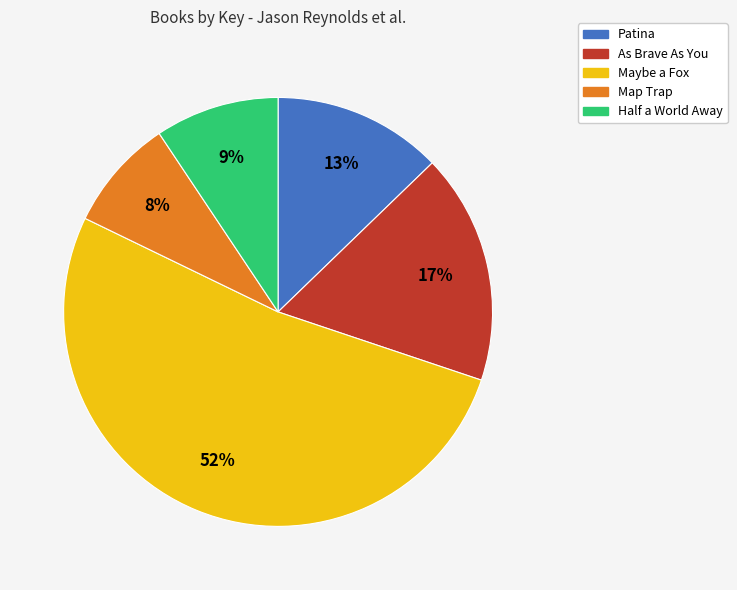

What percentage is the Patina slice, to the nearest percent?

13%